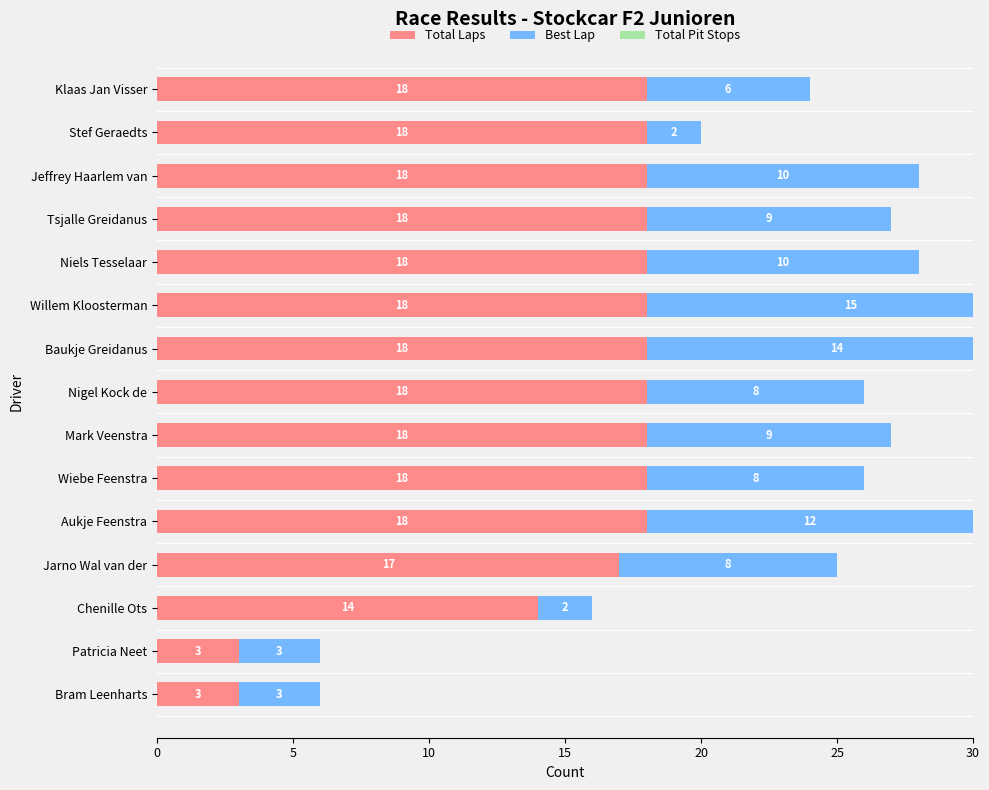

Which series changed the most between 25 and 13?

Total Laps